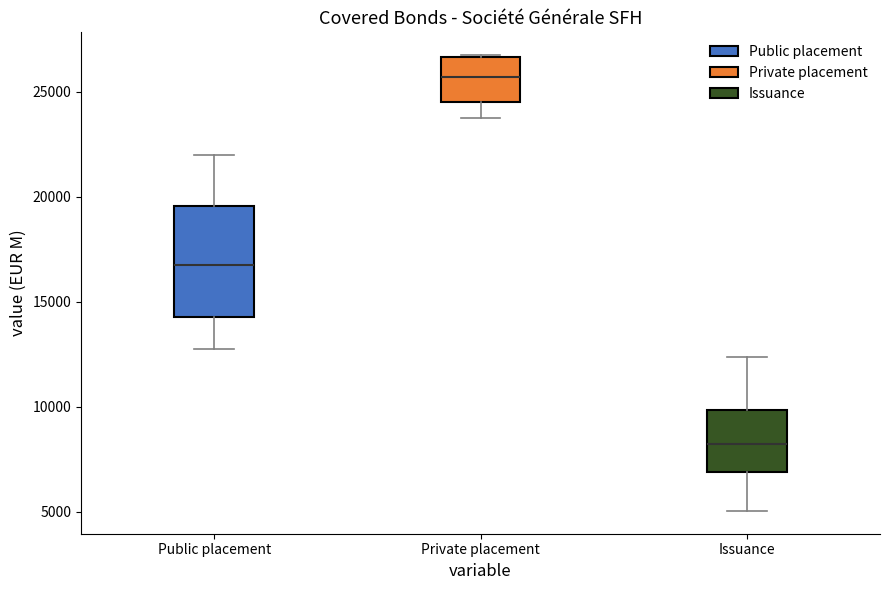

Where does the lower whisker of the box for Private placement end on the y-axis? The values are not printed on the chart, so give them approximately, as read against the axis.

23500